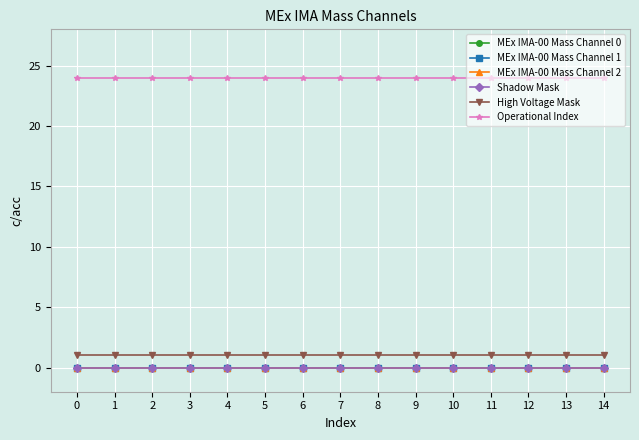

Which series has the largest range (max minus min)?

MEx IMA-00 Mass Channel 0